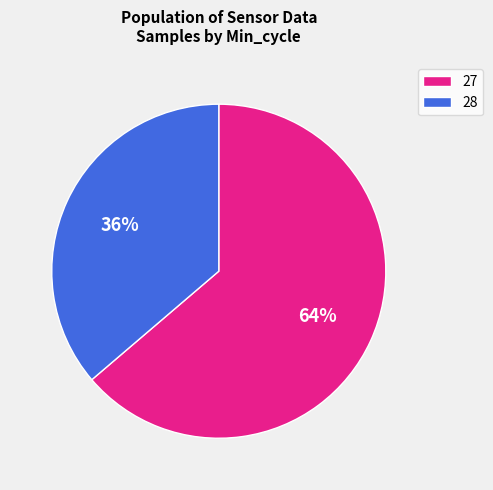

Which slice is the smallest?

28